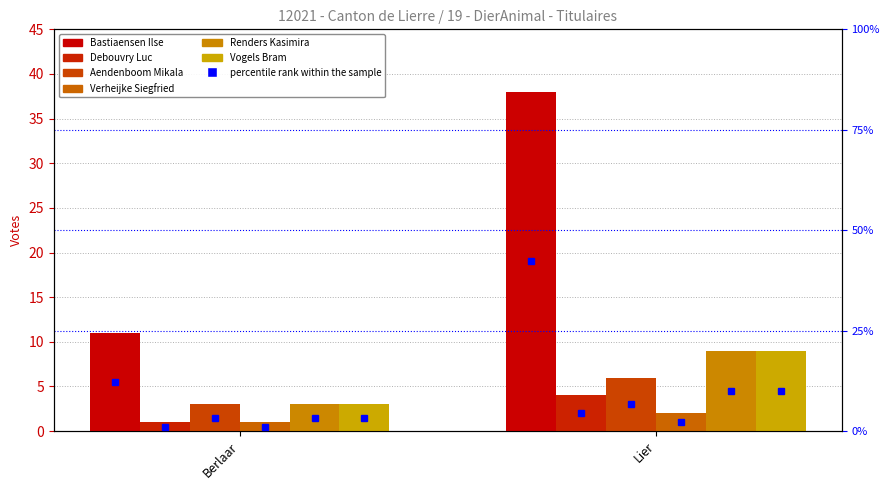

How many bars are there in each group?

6